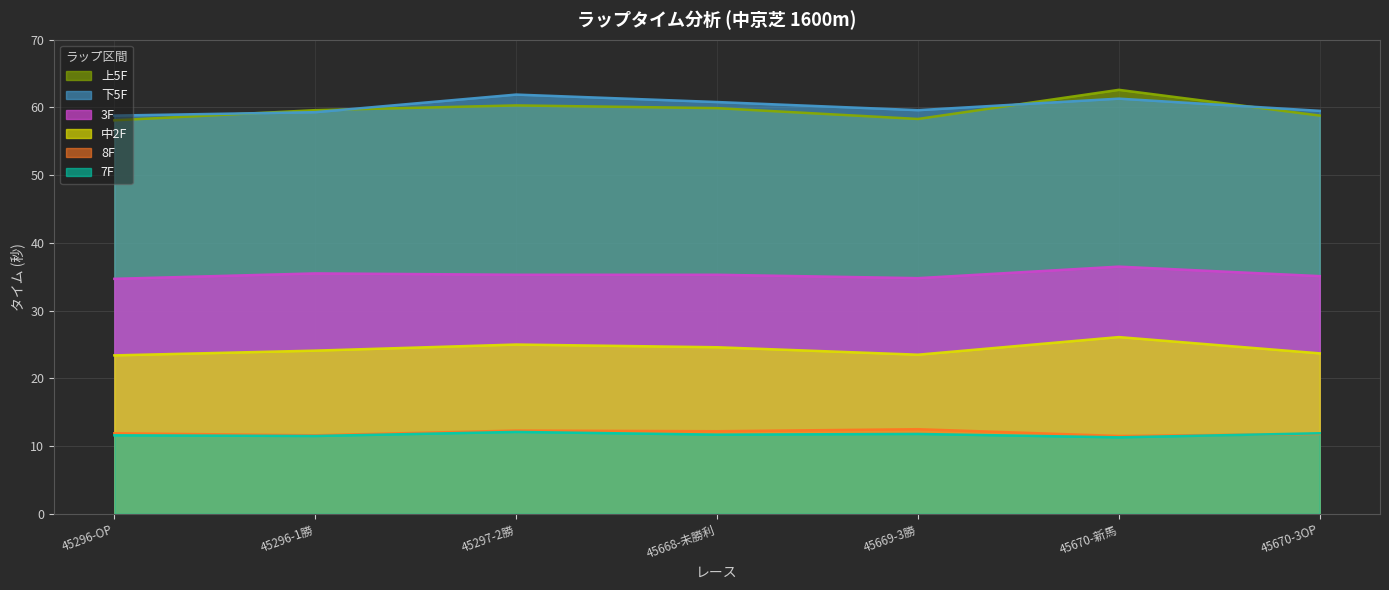

At 45670-3OP, list the series in order from largest to smallest.

下5F, 上5F, 3F, 中2F, 7F, 8F